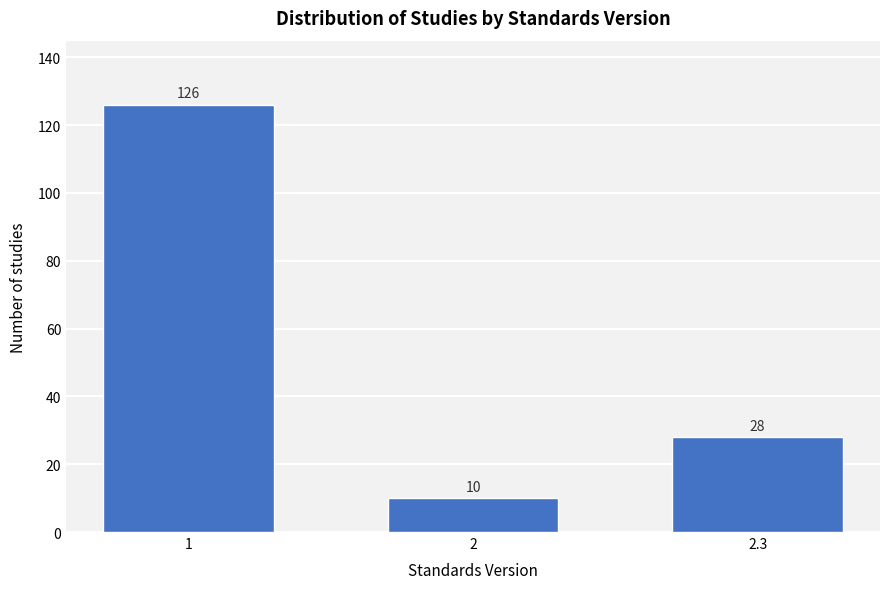

Reading right to left, list all the values displayed in this chart.

28	10	126